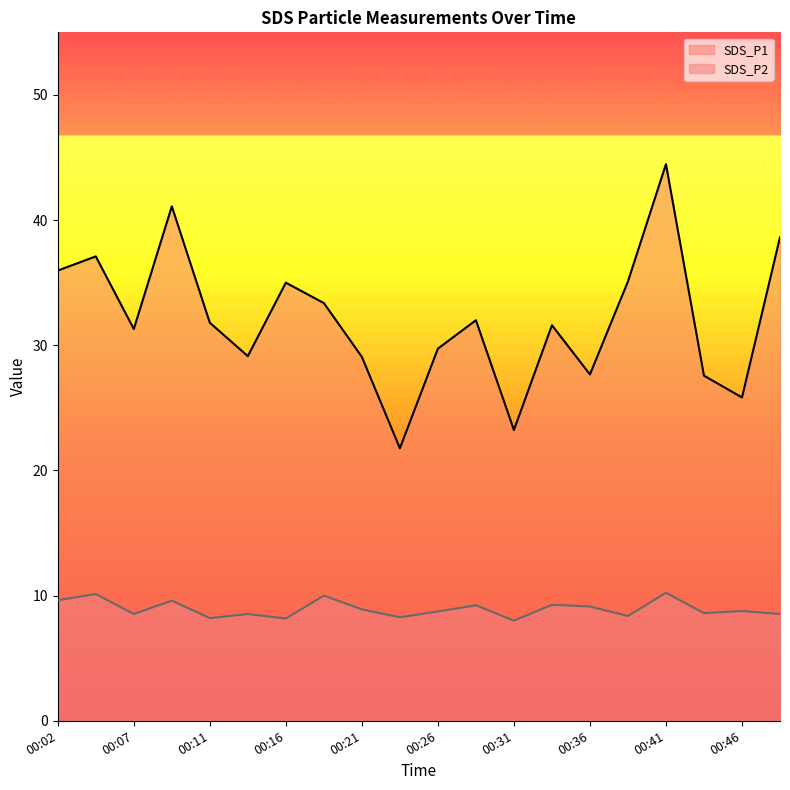

At which category does the chart reach its minimum across all series?

00:31